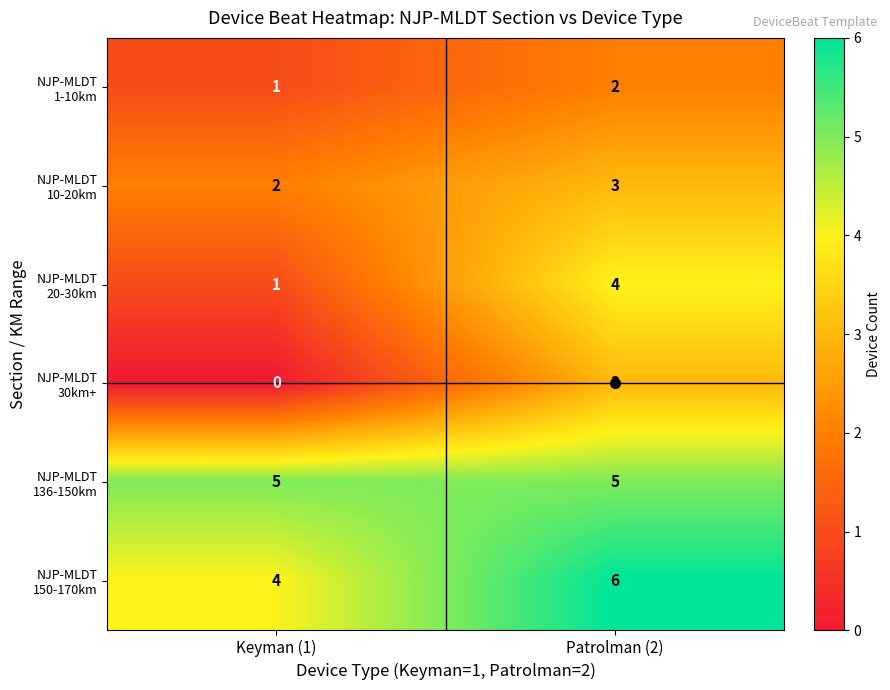

What is the maximum value shown in the chart?

6